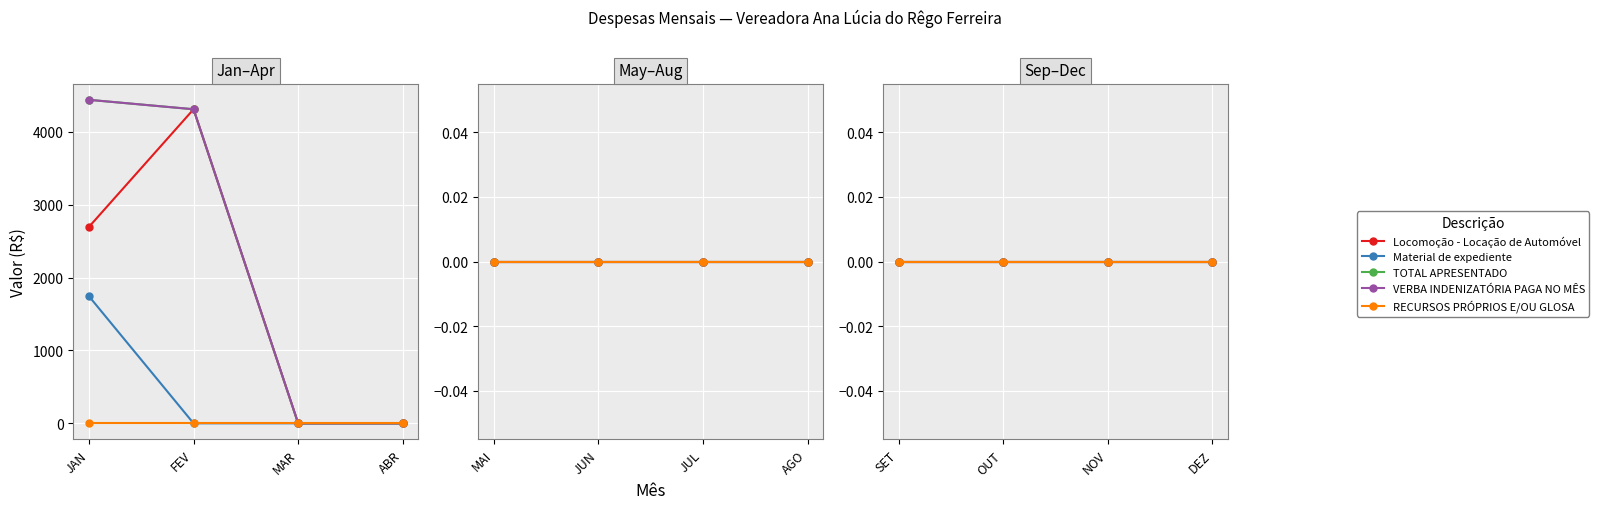

What position from the right is AGO?

5